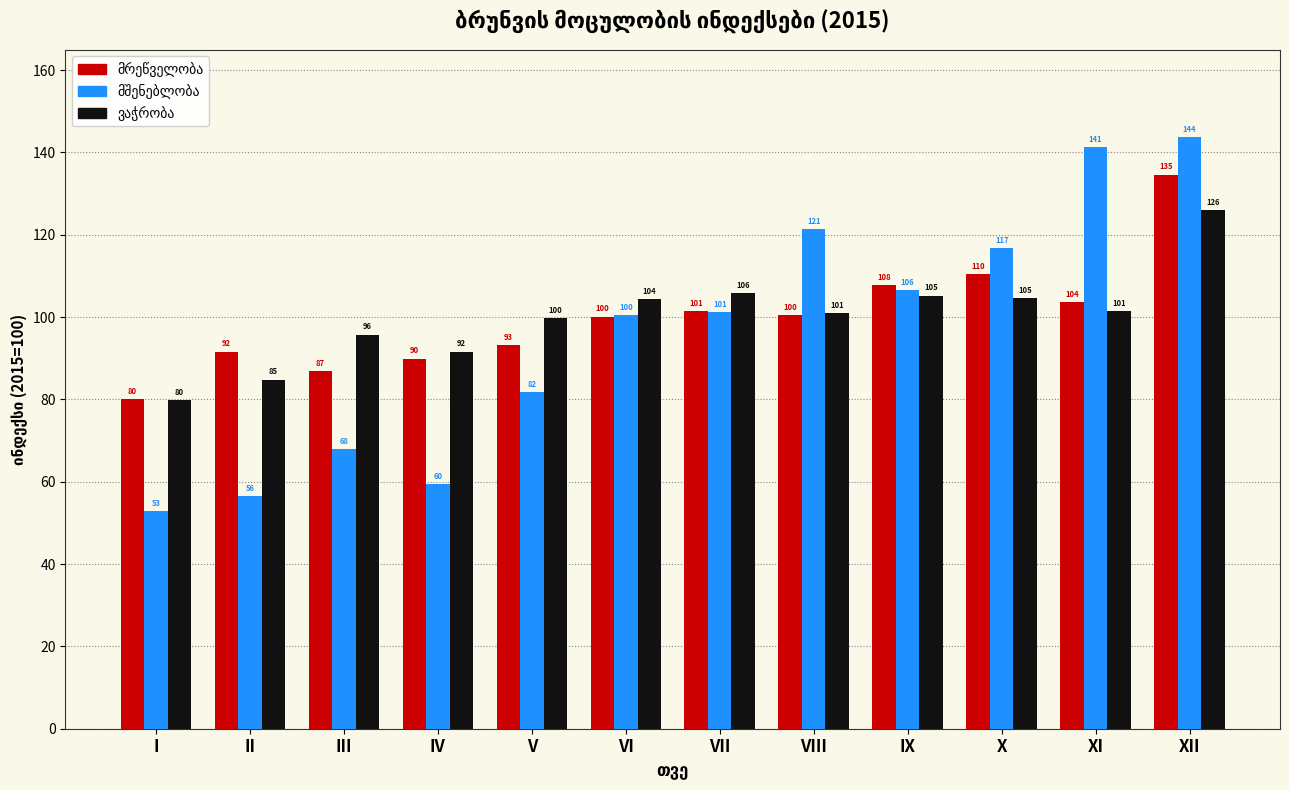

At how many categories does at least one series exceed 54?

12